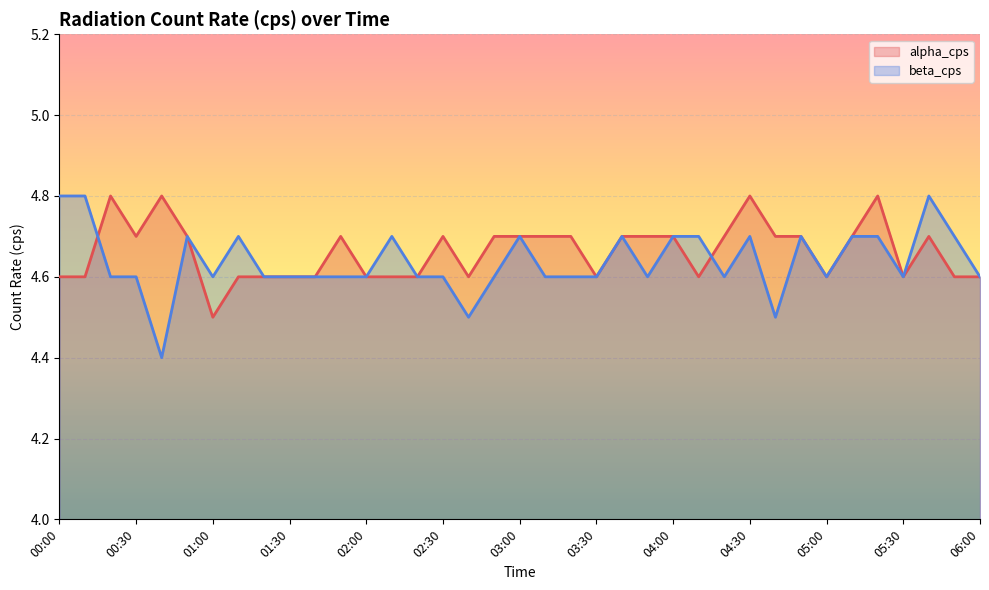

At how many categories does at least one series exceed 4?

37